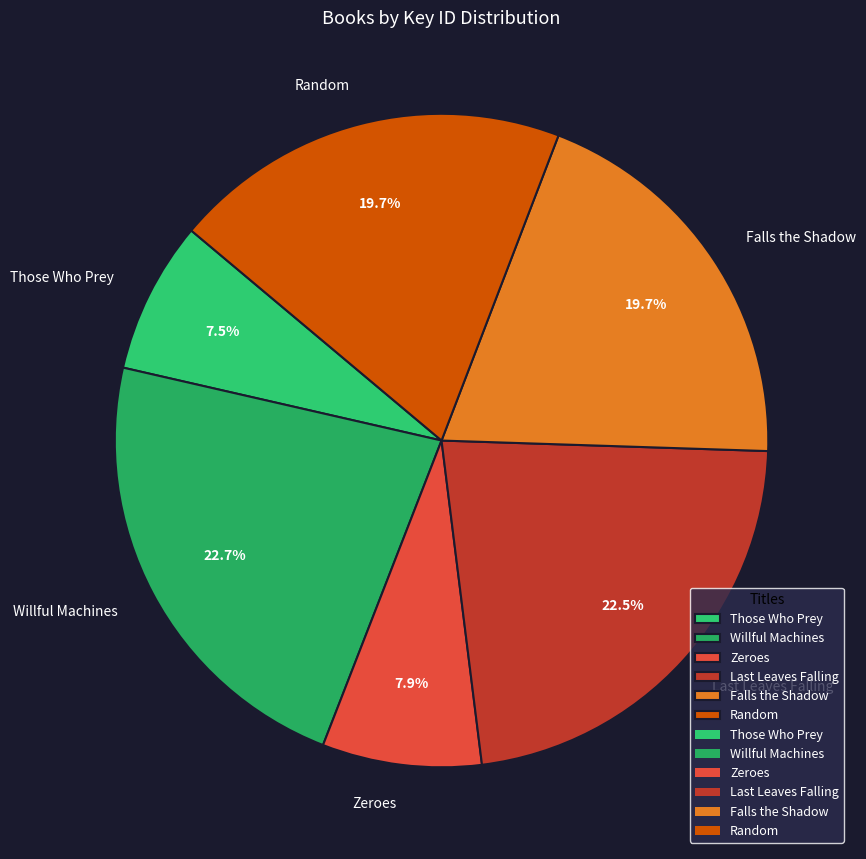

True or false: Random accounts for 5% of the total.

False